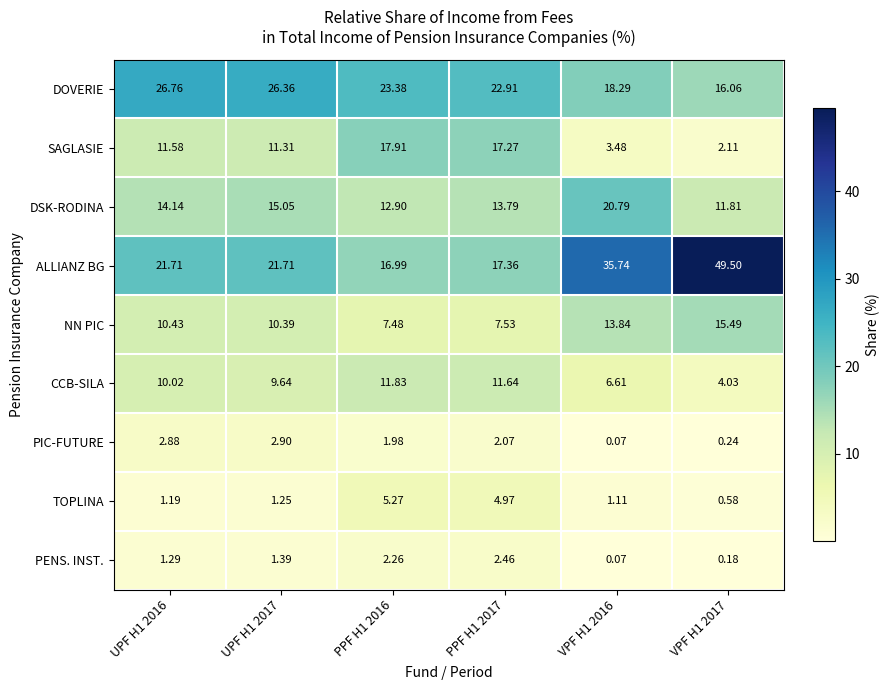

Which category has the highest value across all series?

VPF H1 2017